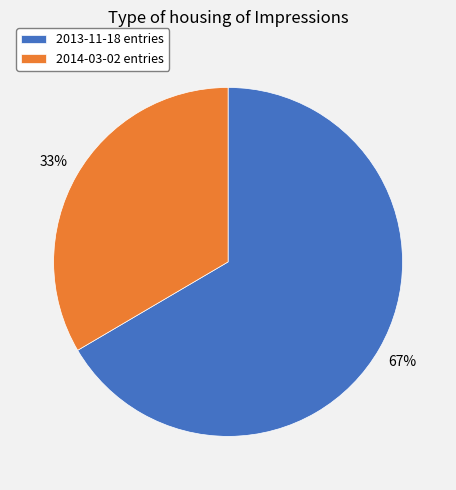

Which category has the smallest portion of the pie?

2014-03-02 entries